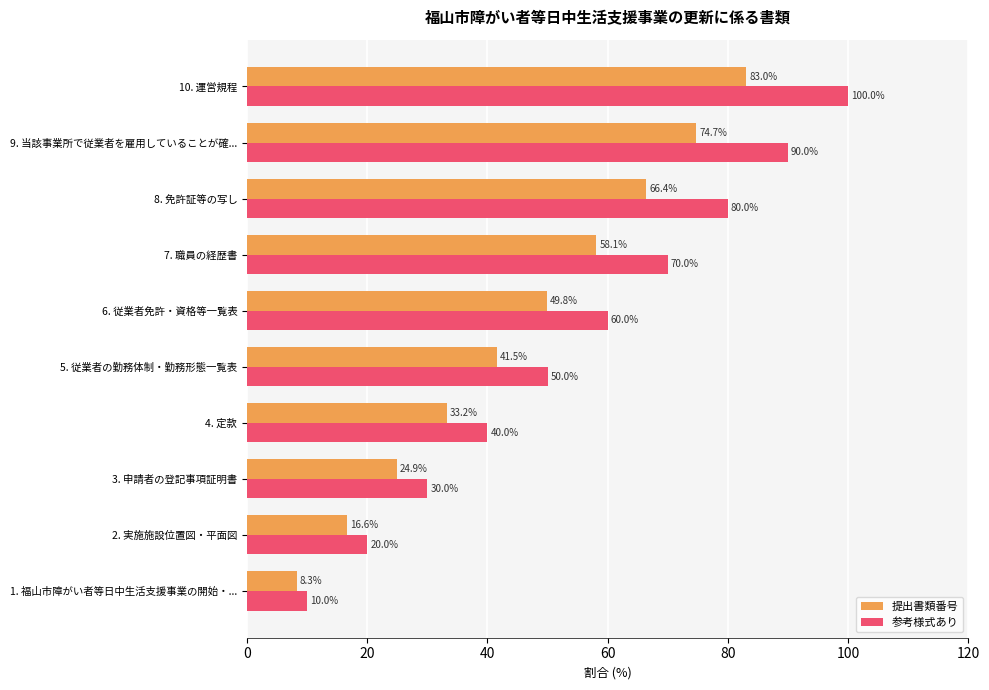

The 提出書類番号 series shows 24.9 at 3. 申請者の登記事項証明書. True or false?

True